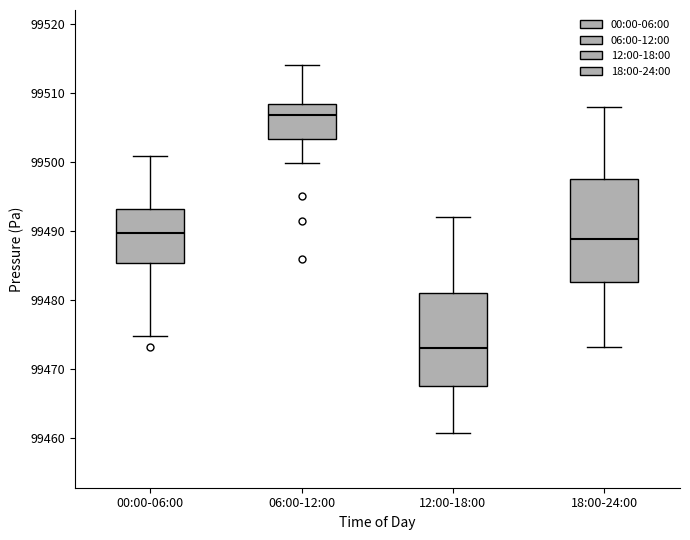

Reading left to right, read every box against the y-axis: the position of its median line, the range the box covers, and the ends of its whiskers. The values are not printed on the chart, so give them approximately, as read against the axis.

00:00-06:00: median 99490, box 99485 to 99493, whiskers 99475 to 99501
06:00-12:00: median 99507, box 99503 to 99508, whiskers 99500 to 99514
12:00-18:00: median 99473, box 99468 to 99481, whiskers 99461 to 99492
18:00-24:00: median 99489, box 99483 to 99498, whiskers 99473 to 99508